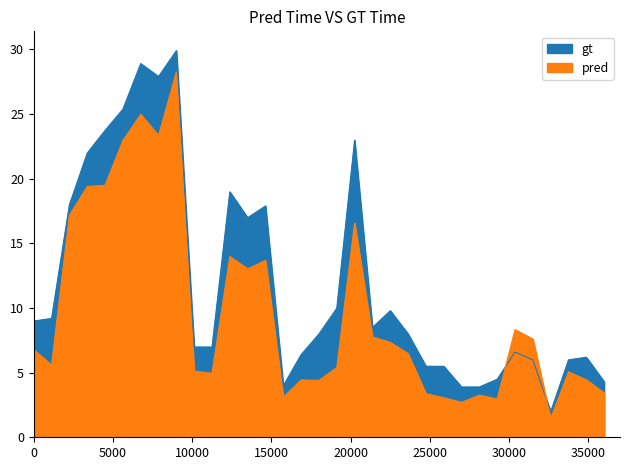

Between 1 and 4, which series saw the biggest shift?

gt